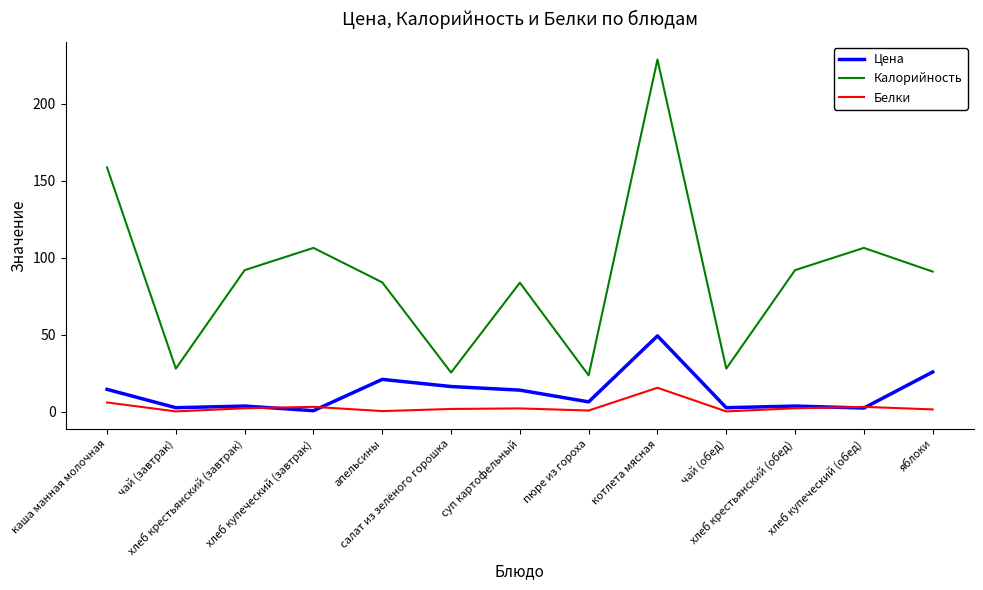

How many lines are shown in the chart?

3